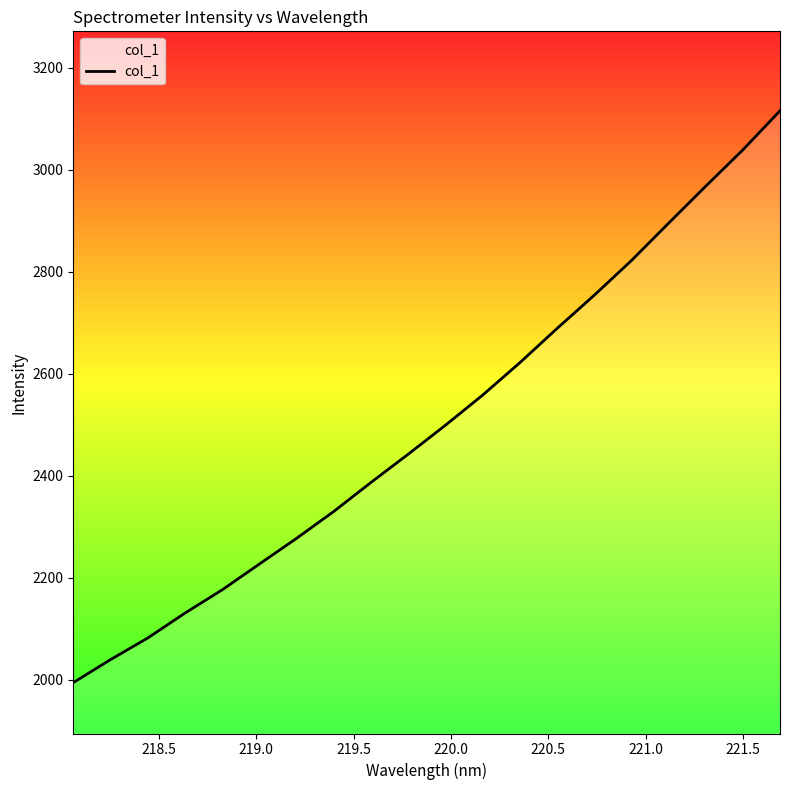

What is the minimum value shown in the chart?

1994.6